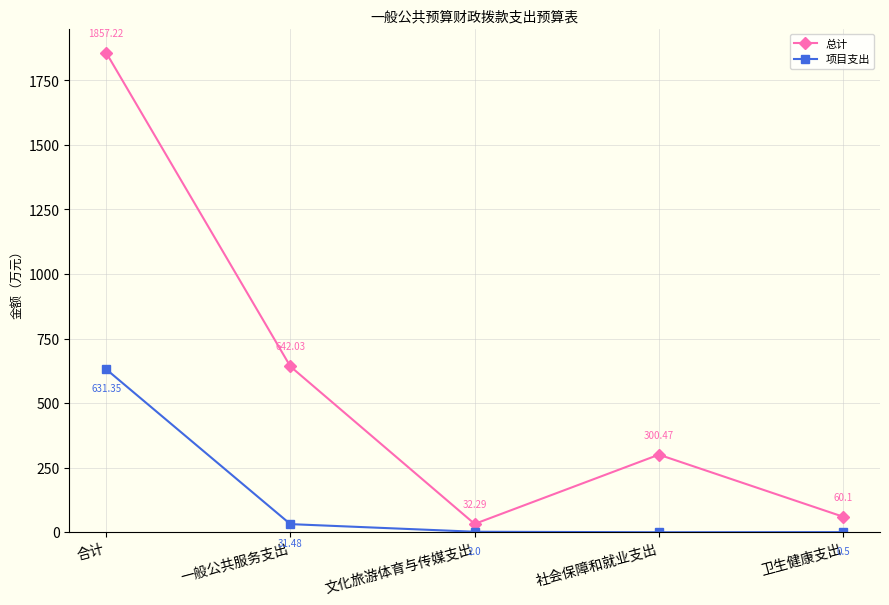

Rank the series by their maximum value, from lowest to highest.

项目支出, 总计